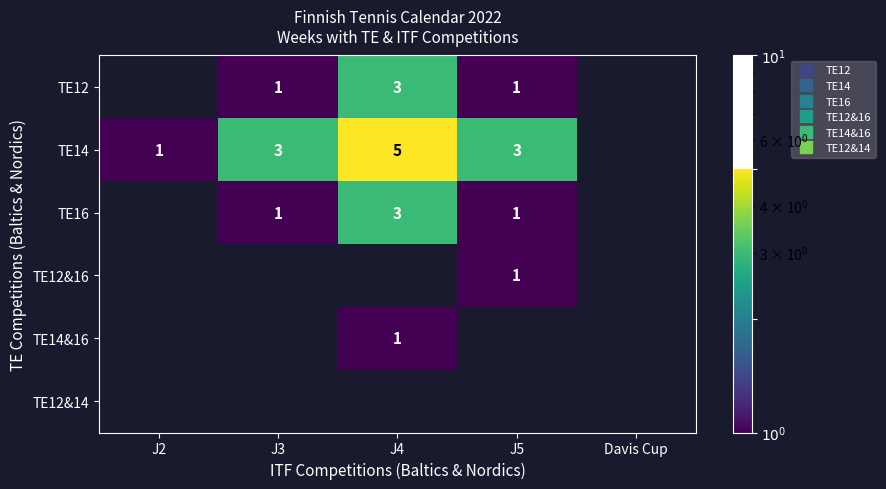

Rank the series at J3 from highest to lowest value.

TE14, TE16, TE12&16, TE14&16, TE12&14, TE12